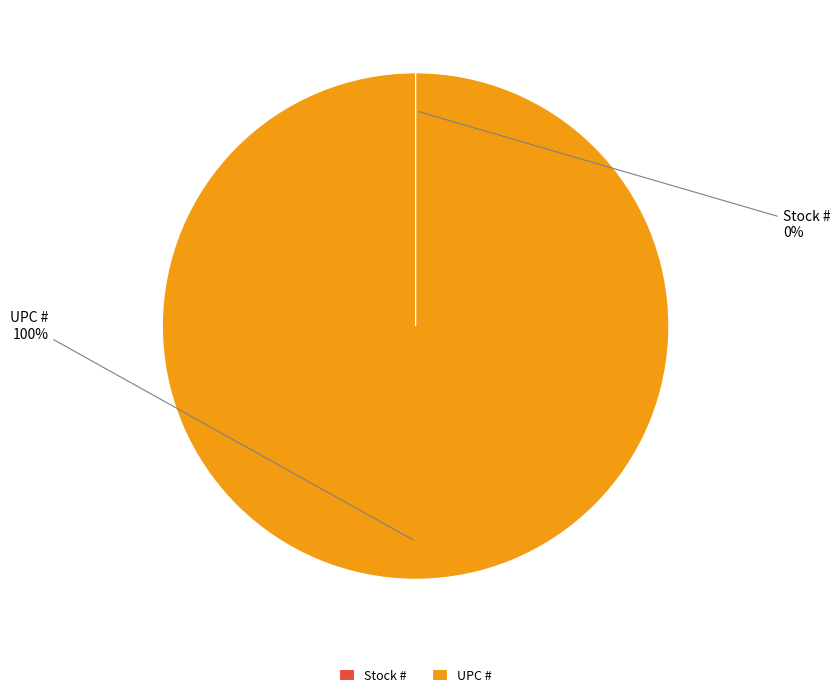

True or false: UPC # accounts for 100% of the total.

True